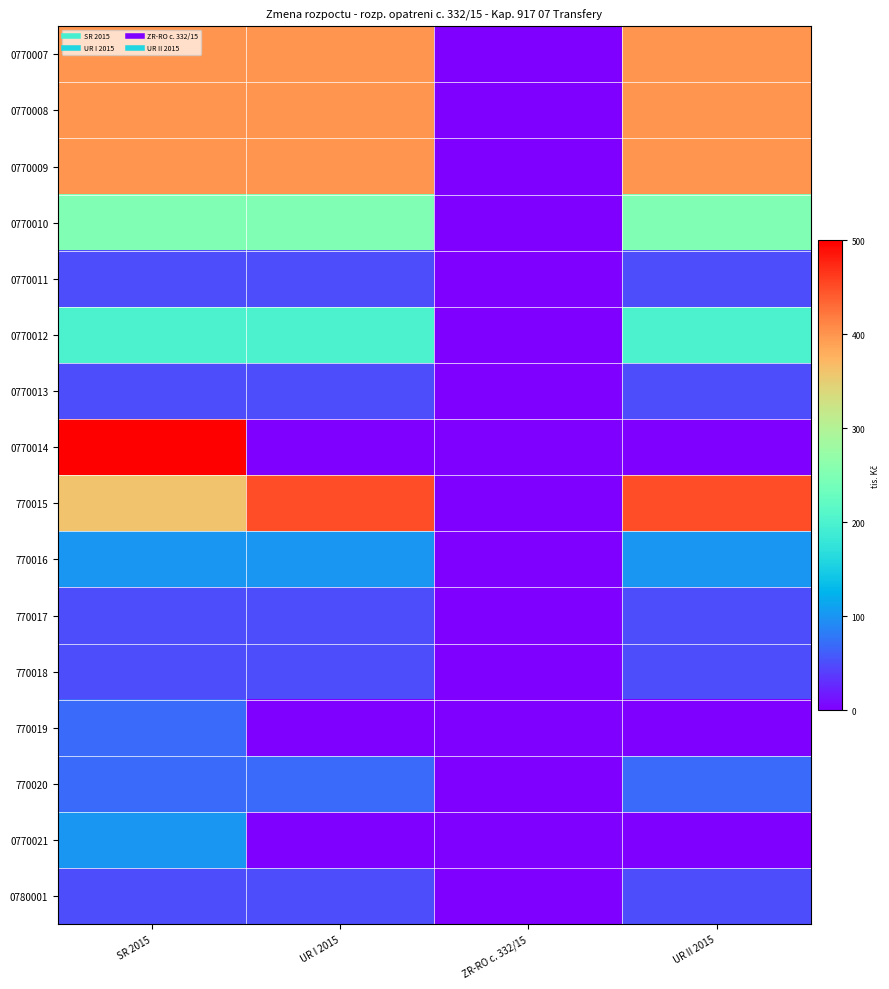

What is the difference between the highest and lowest values at SR 2015?

450